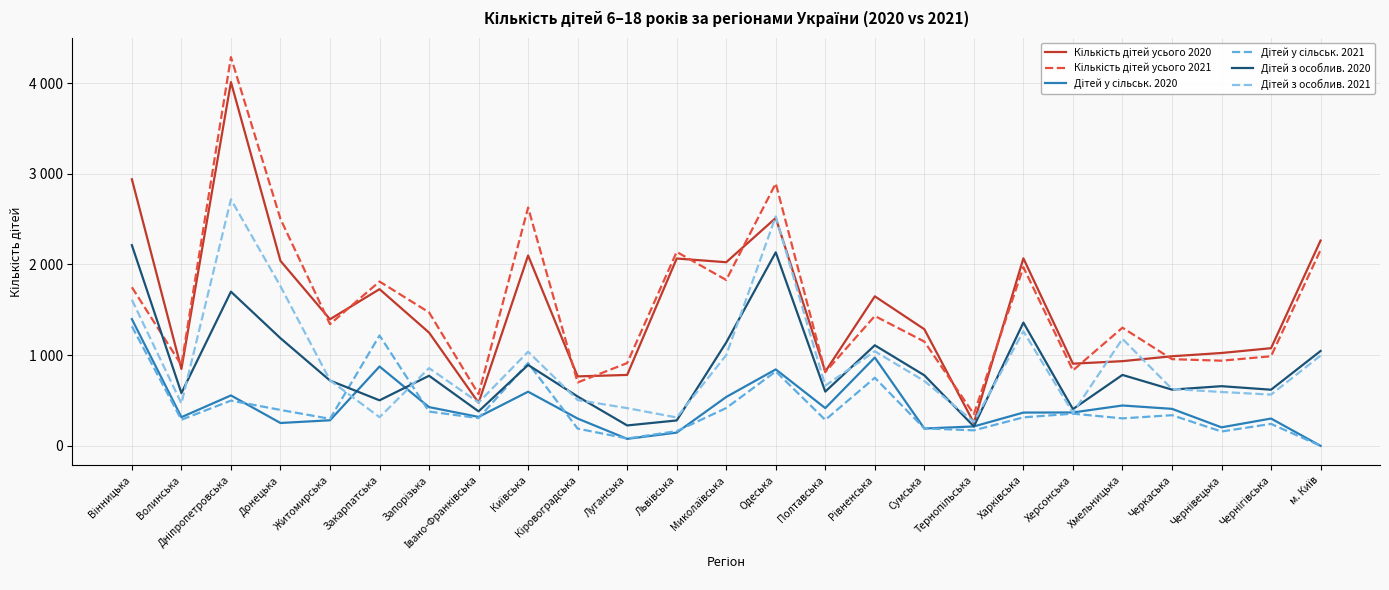

True or false: Дітей у сільськ. 2021 and Дітей з особлив. 2020 cross at least once.

True